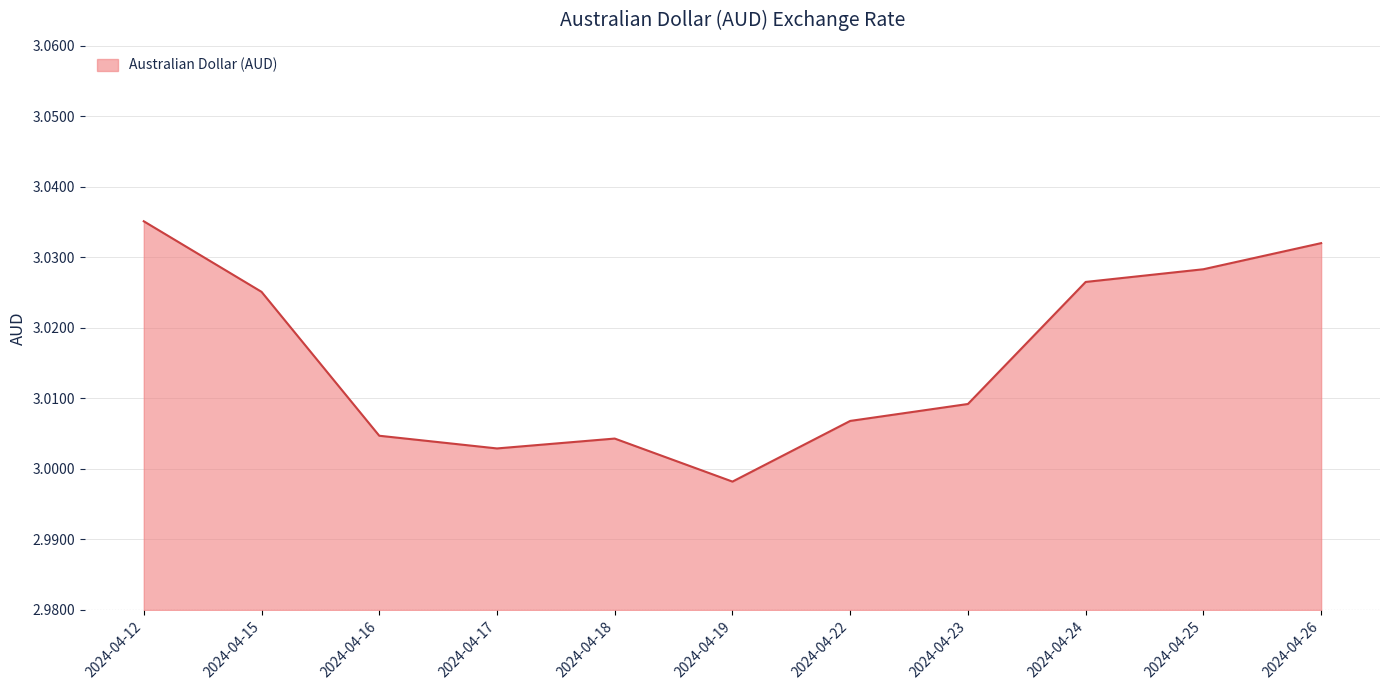

The chart shows a value of 4.0 at 2024-04-26. True or false?

False